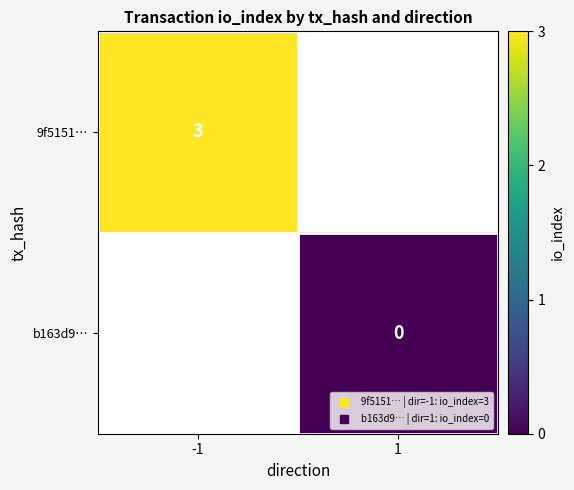

Rank the series by their average value, from highest to lowest.

9f5151…, b163d9…